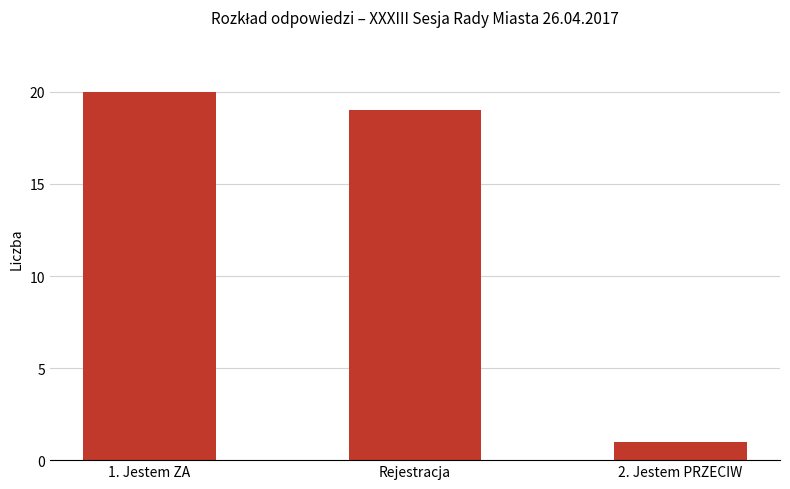

What is the sum of the values at 1. Jestem ZA and 2. Jestem PRZECIW?

21